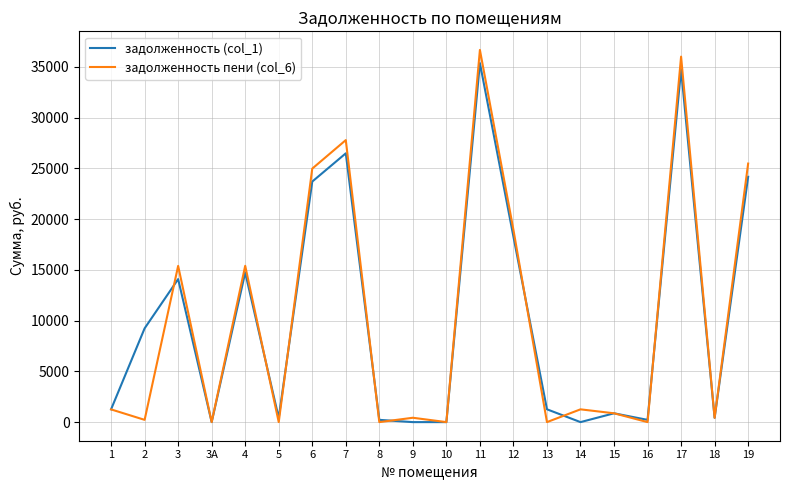

Where is the first local maximum for задолженность (col_1)?

3